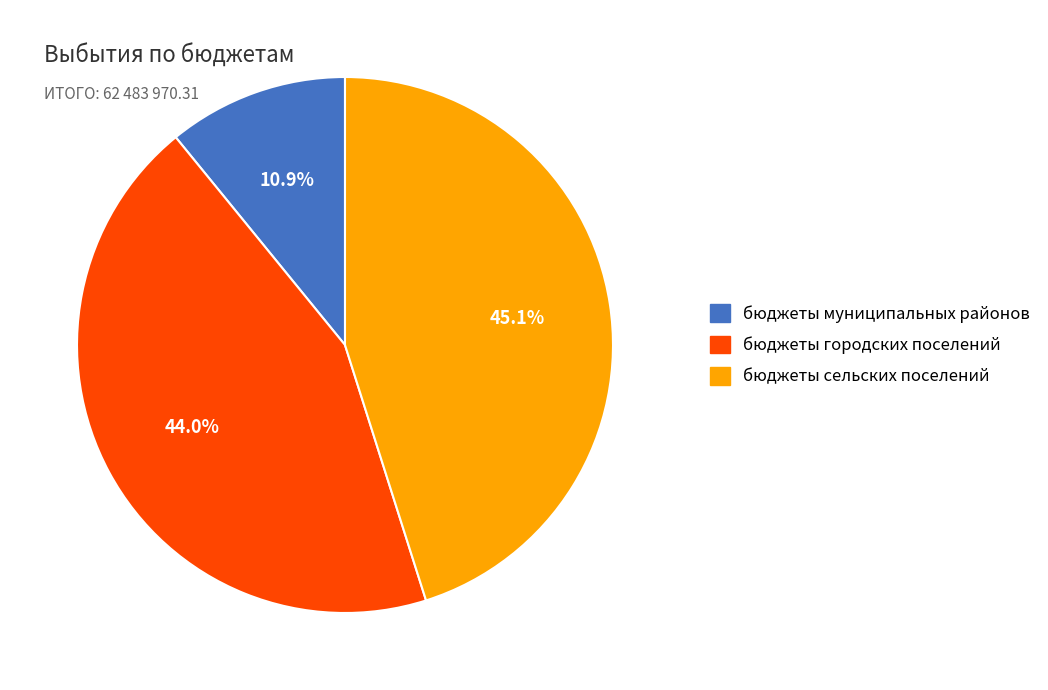

Which category has the biggest portion of the pie?

бюджеты сельских поселений